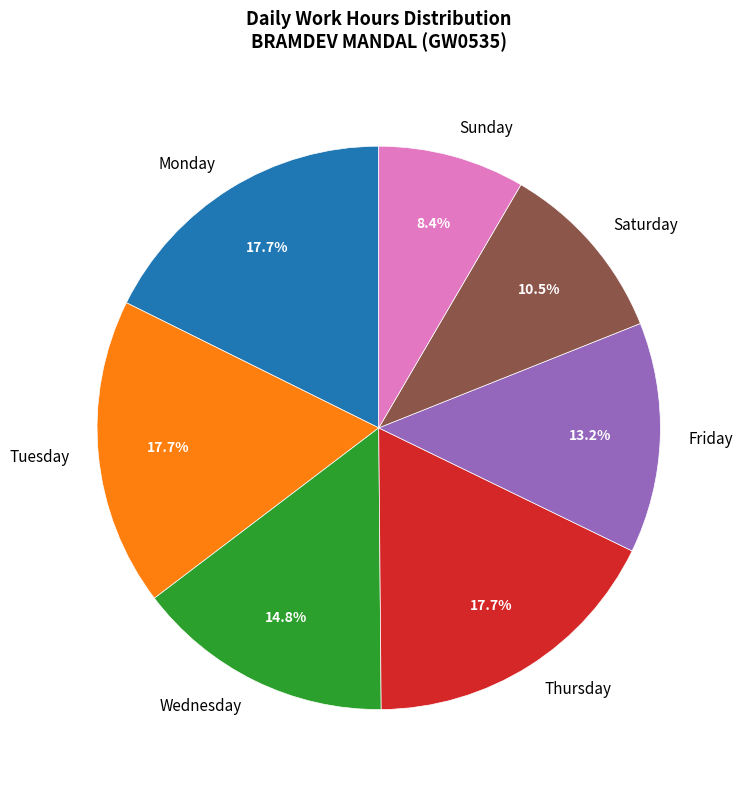

How much of the chart is everything except Sunday?

91.6%